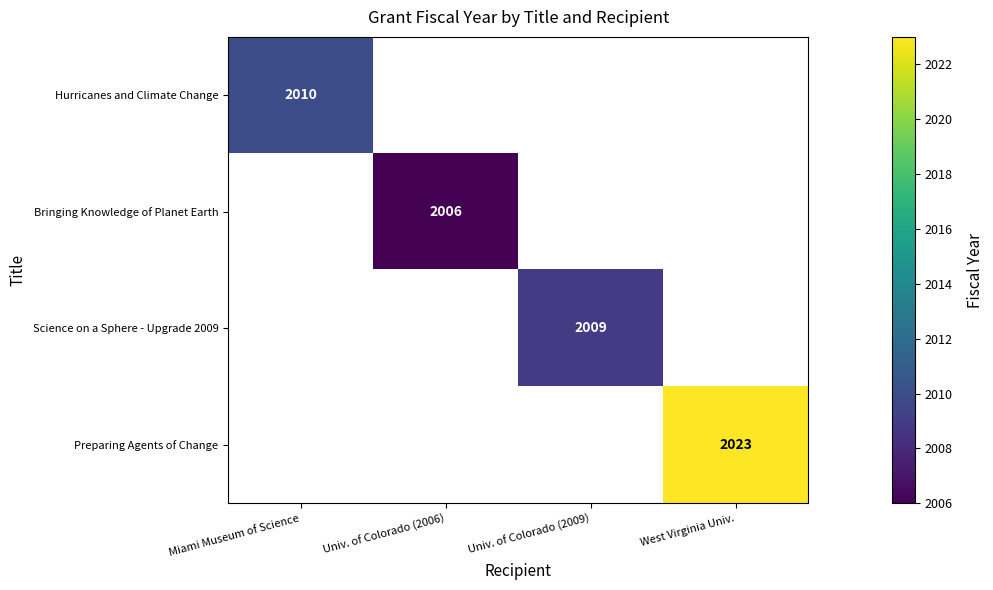

How many distinct data groups are displayed?

4